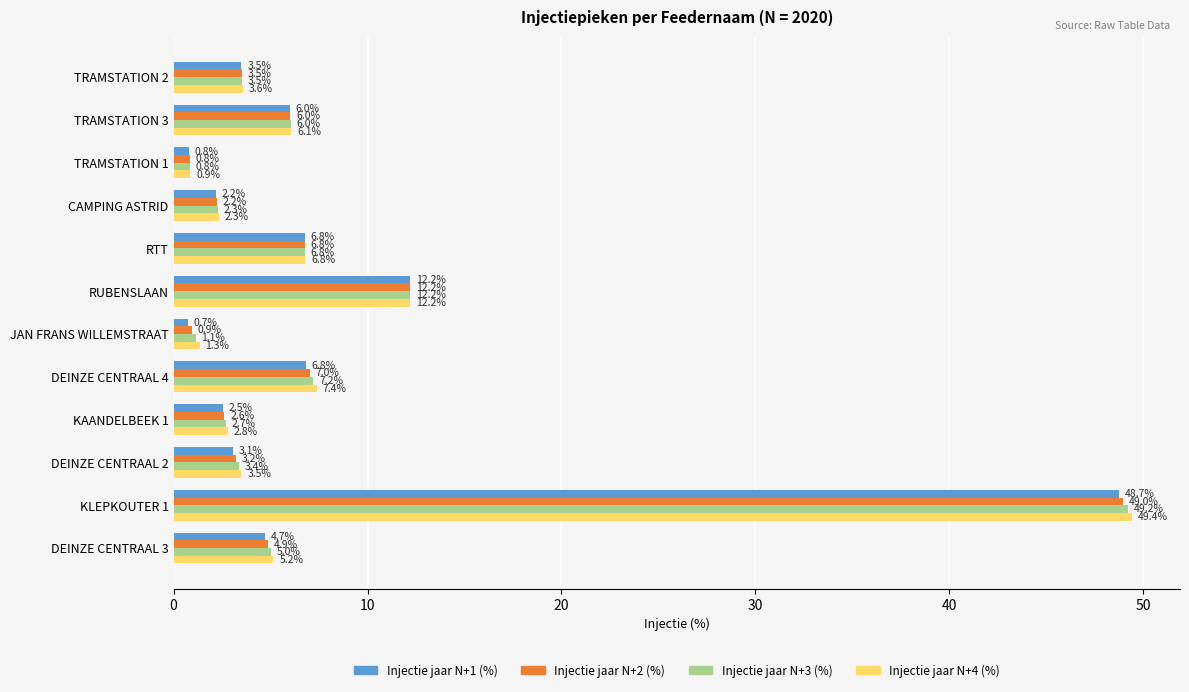

How many data points in Injectie jaar N+2 (%) are less than 4?

6